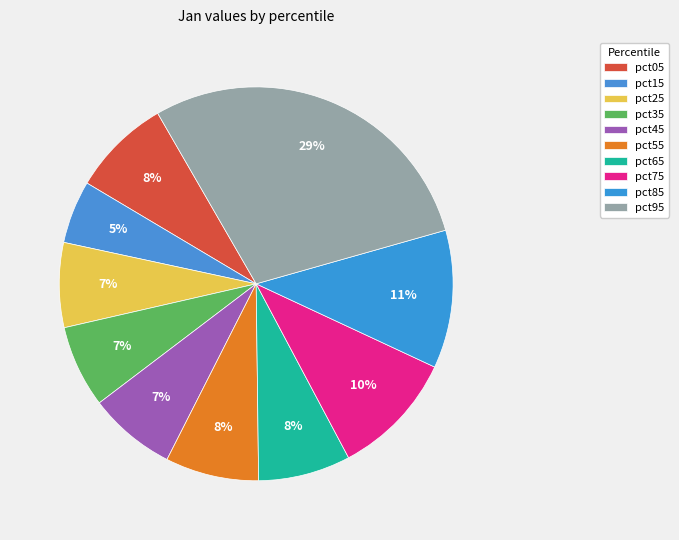

Is there any slice that represents more than half of the pie?

No